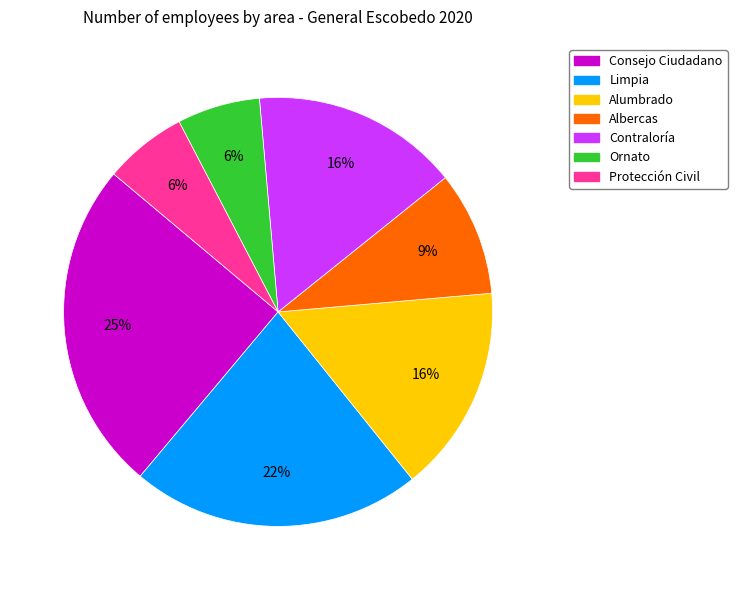

Which has a higher value, Consejo Ciudadano or Alumbrado?

Consejo Ciudadano